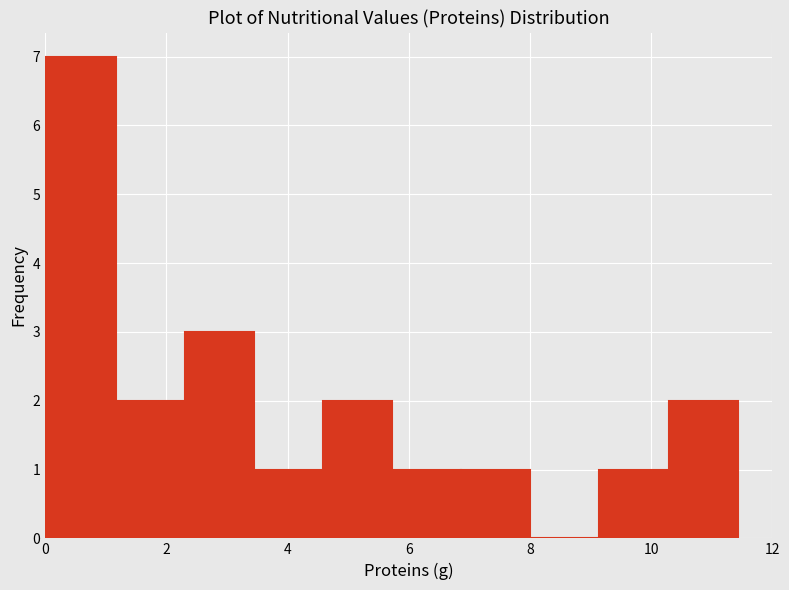

Reading left to right, transcribe this chart: for each bar, give the range it covers on the x-axis and its height. Neither the bar edges nor the heights are printed on the chart, so give them approximately, as read against the axes.

0.0 to 1.2: 7
1.2 to 2.4: 2
2.4 to 3.4: 3
3.4 to 4.6: 1
4.6 to 5.8: 2
5.8 to 6.8: 1
6.8 to 8.0: 1
8.0 to 9.2: 0
9.2 to 10.2: 1
10.2 to 11.4: 2